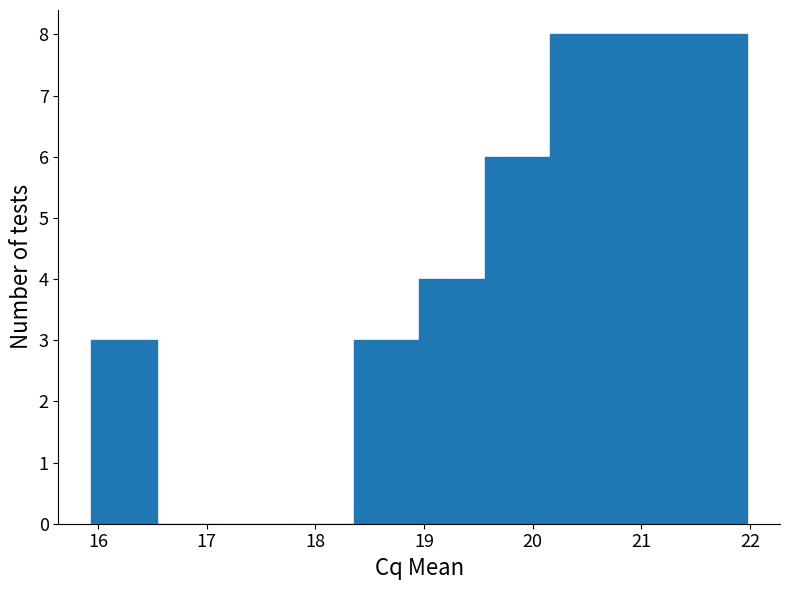

What is the height of the bar covering 15.9 to 16.5 on the x-axis? Neither the bar edges nor the heights are printed on the chart, so give them approximately, as read against the axes.

3